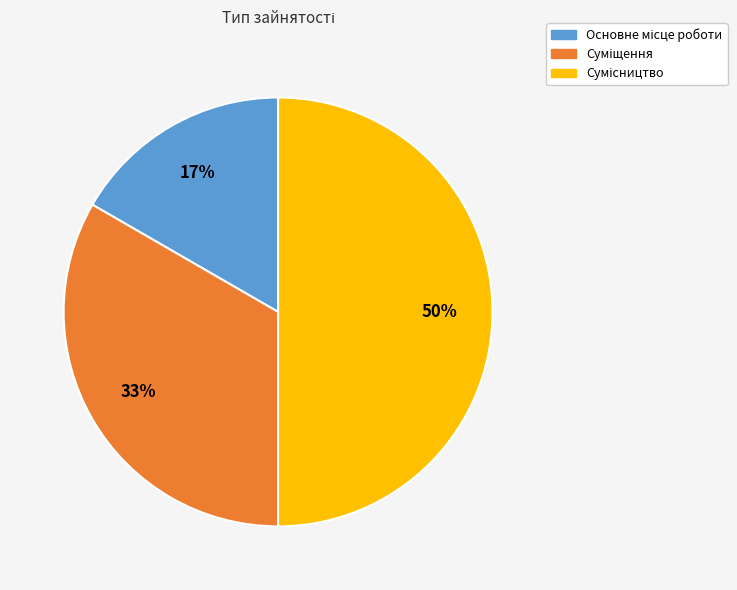

To the nearest percent, what is the average slice percentage?

33%